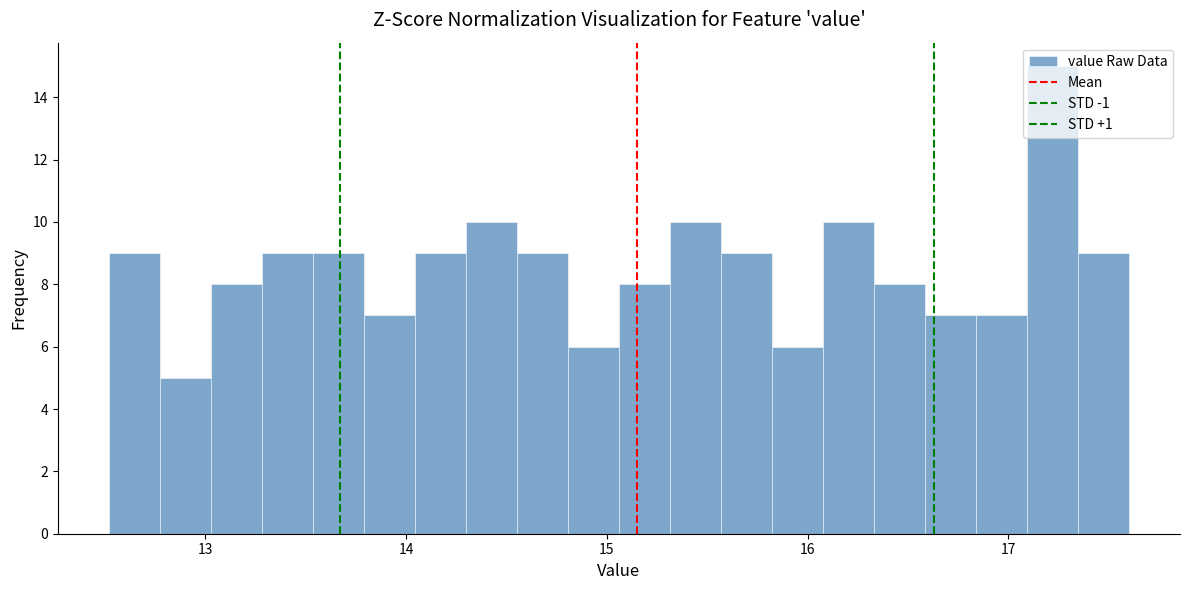

Around what value on the x-axis is the tallest bar? Give the approximate position of its centre, as read against the axis.

17.2